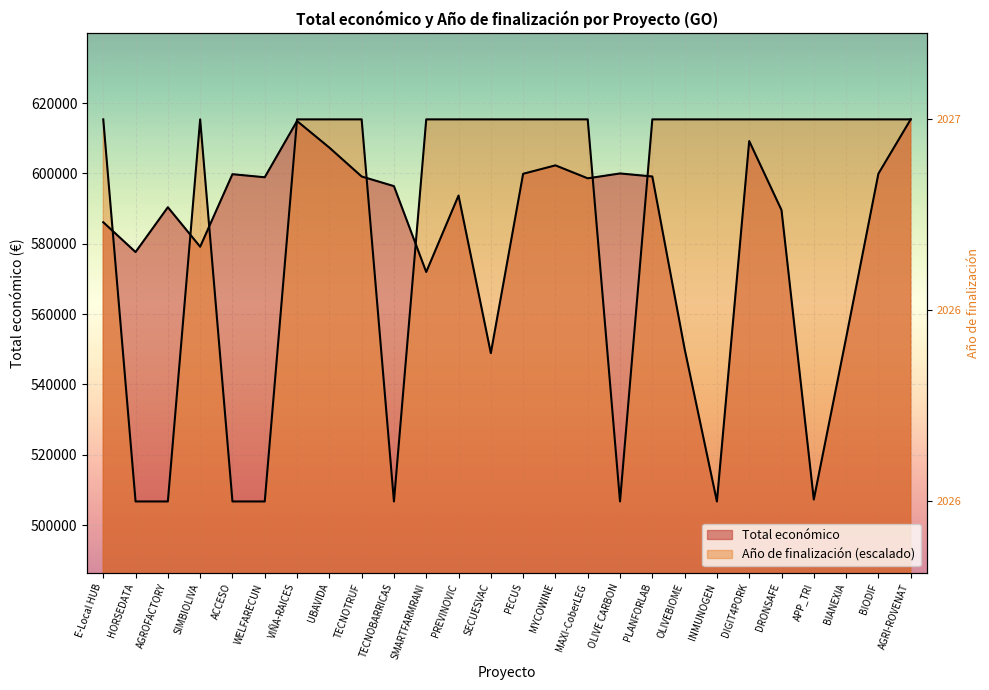

Read the Año de finalización value at SIMBIOLIVA.

615375.0